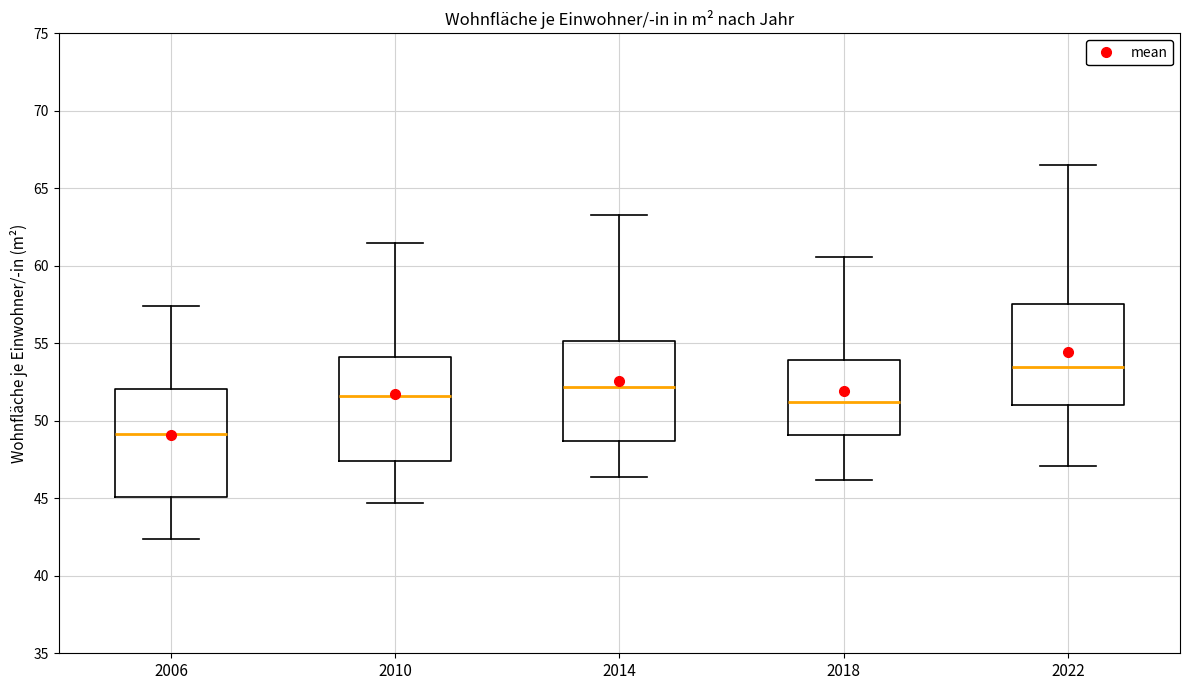

Reading left to right, read every box against the y-axis: the position of its median line, the range the box covers, and the ends of its whiskers. The values are not printed on the chart, so give them approximately, as read against the axis.

2006: median 49.0, box 45.0 to 52.0, whiskers 42.5 to 57.5
2010: median 51.5, box 47.5 to 54.0, whiskers 44.5 to 61.5
2014: median 52.0, box 48.5 to 55.0, whiskers 46.5 to 63.5
2018: median 51.0, box 49.0 to 54.0, whiskers 46.0 to 60.5
2022: median 53.5, box 51.0 to 57.5, whiskers 47.0 to 66.5